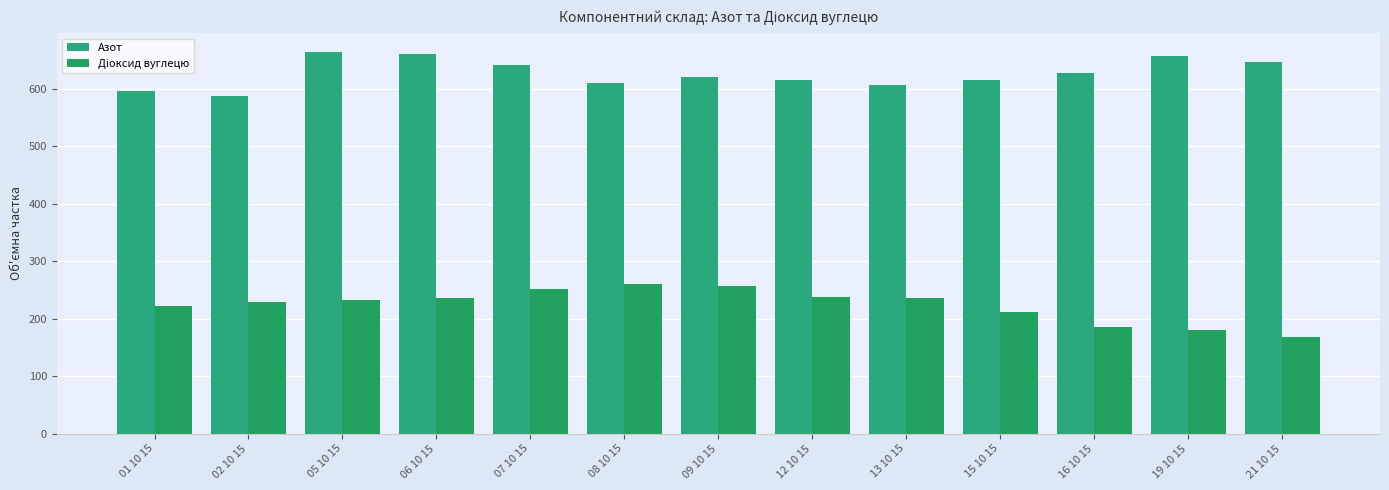

How many series are shown in this chart?

2